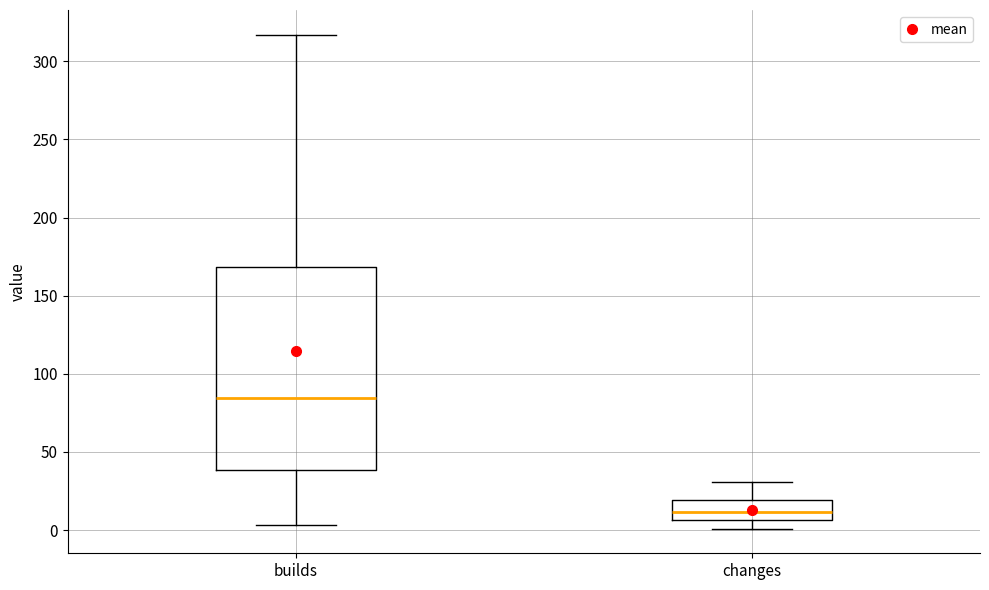

Reading left to right, transcribe this box plot: for each box, give where its median line is, the range the box spans, and where its two whiskers end, as read against the y-axis. The values are not printed on the chart, so give them approximately, as read against the axis.

builds: median 85, box 40 to 170, whiskers 5 to 315
changes: median 10, box 5 to 20, whiskers 0 to 30